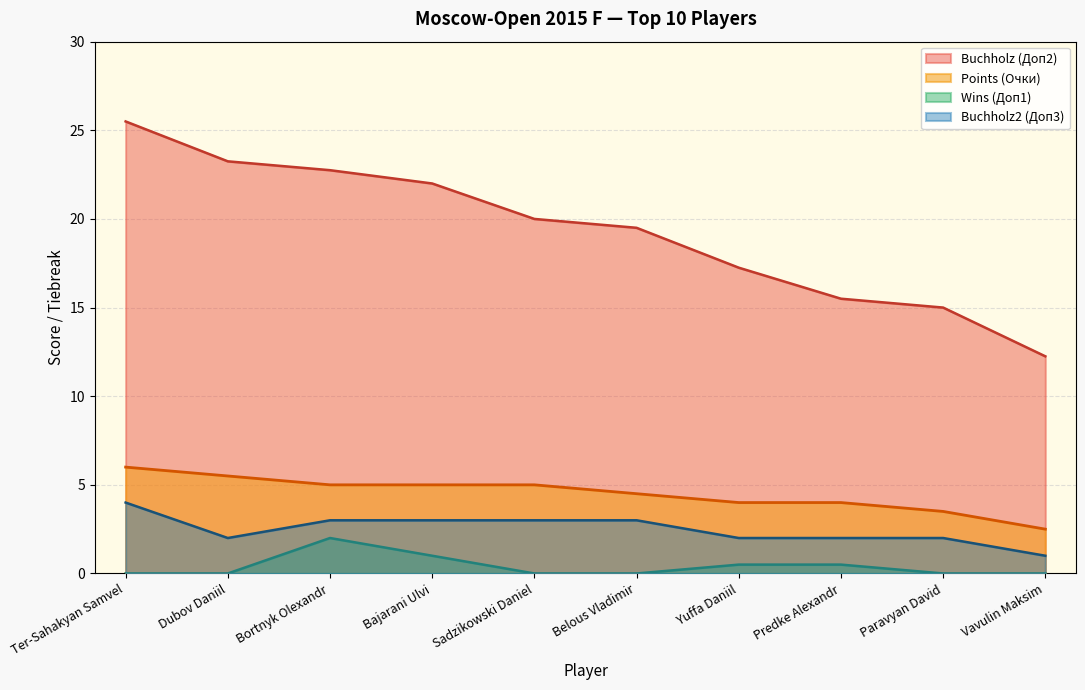

Which series has the widest spread of values?

Buchholz (Доп2)